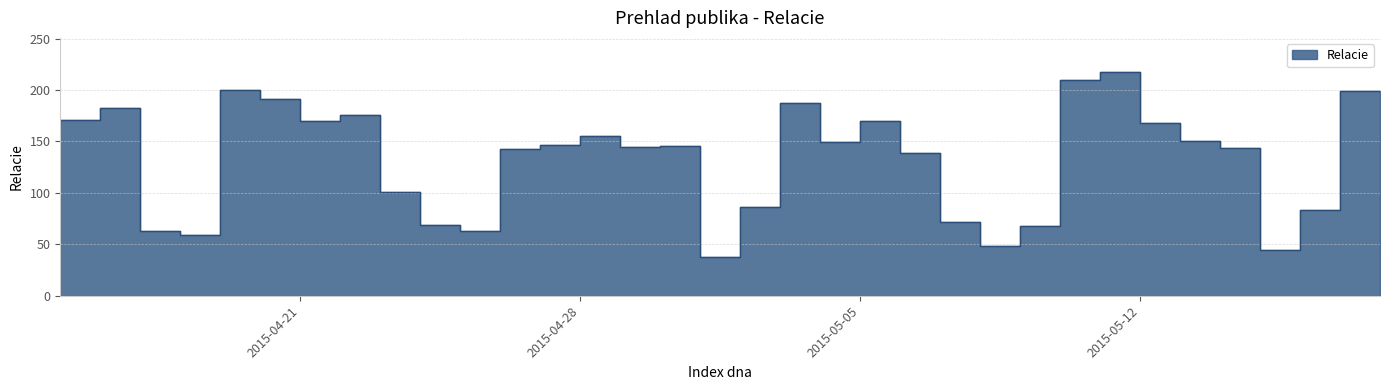

Does the chart have visible grid lines?

Yes